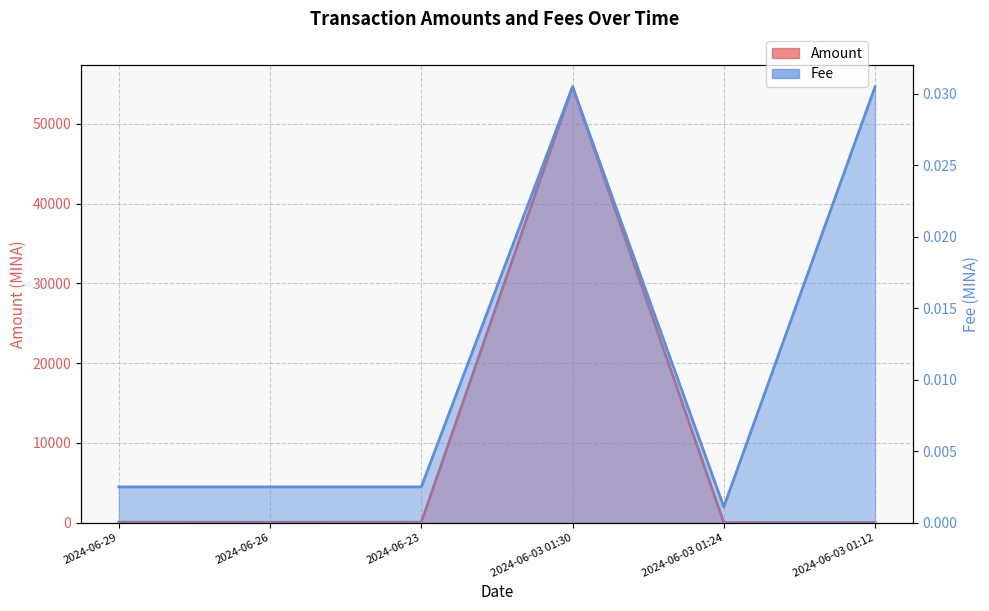

True or false: Amount and Fee intersect in this chart.

True